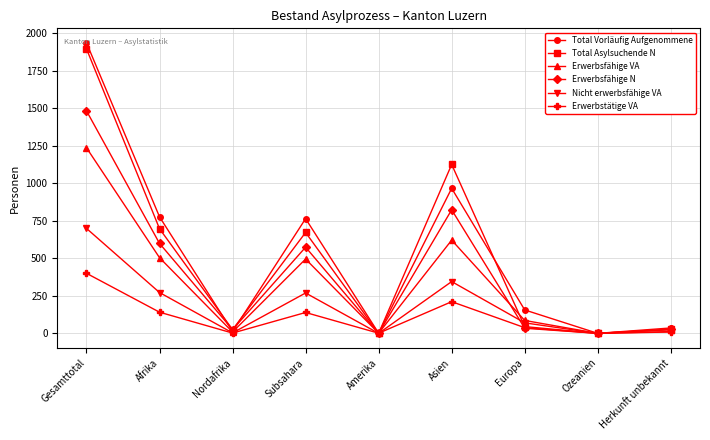

Does the chart display data point markers on the line(s)?

Yes